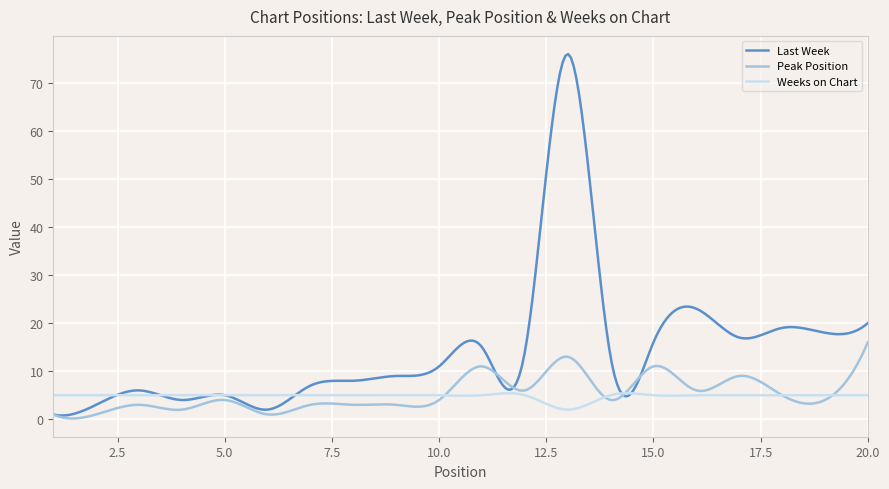

Which series has the widest spread of values?

Last Week